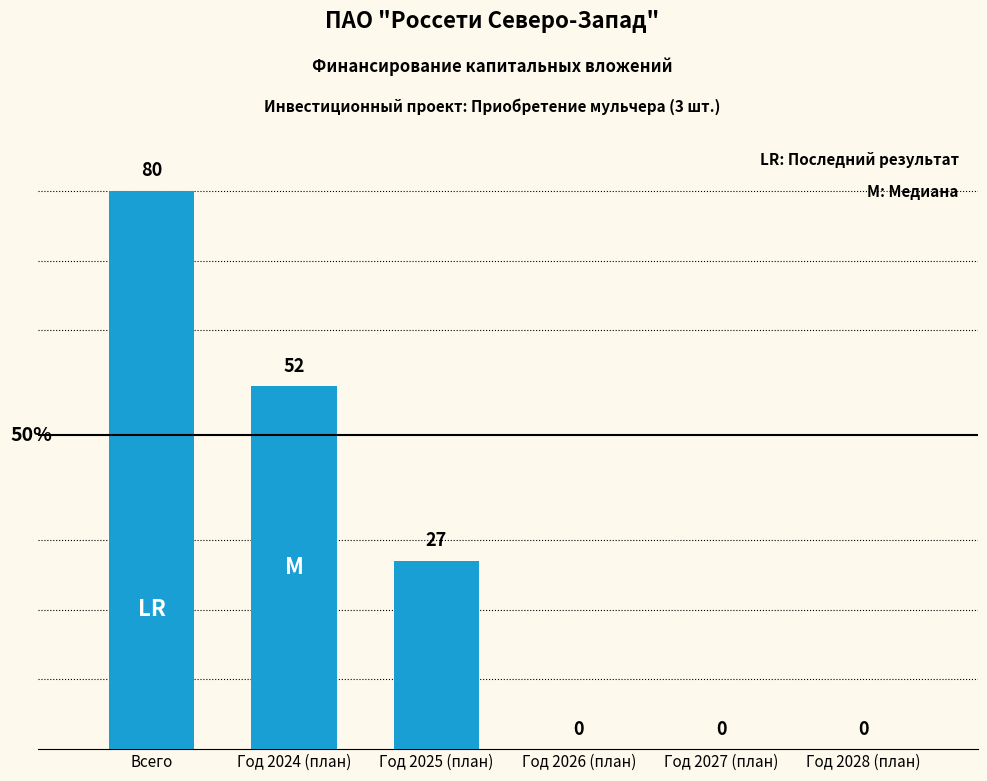

How many values are above zero?

3